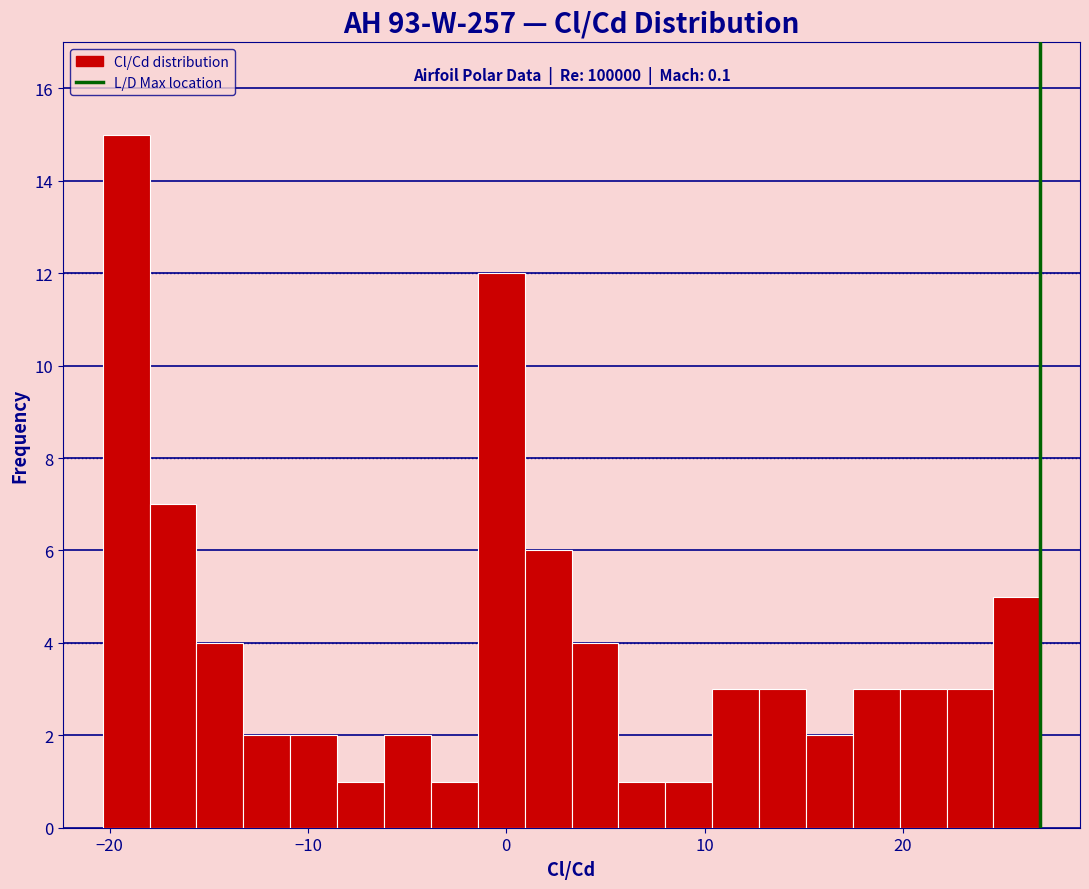

Around what value on the x-axis is the tallest bar? Give the approximate position of its centre, as read against the axis.

-19